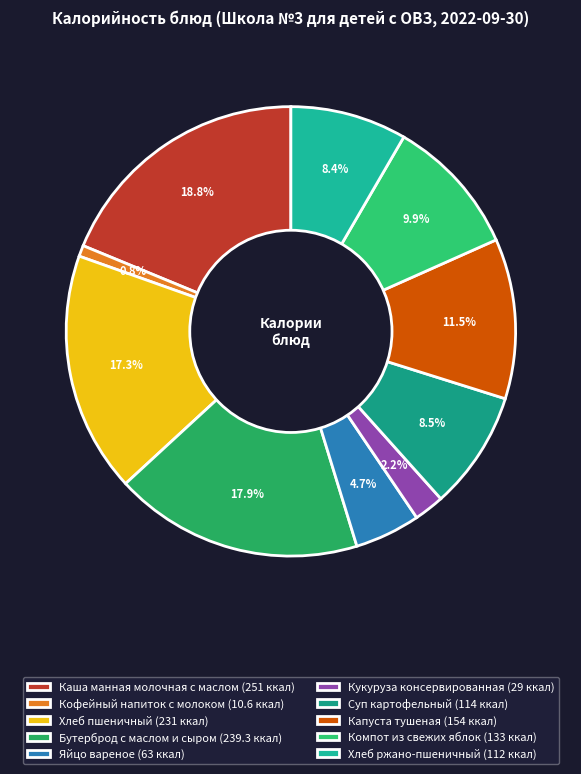

How much of the chart is everything except Капуста тушеная?

88.5%